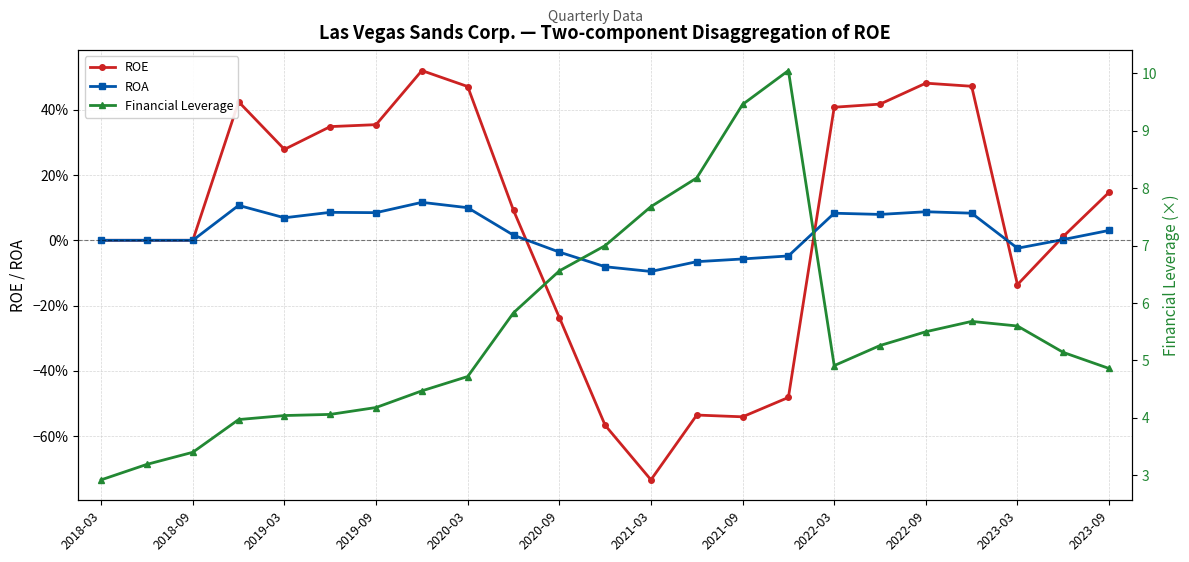

Reading left to right, extract all data points from this chart.

ROE: 0.0	0.0	0.0	0.4	0.3	0.3	0.4	0.5	0.5	0.1	-0.2	-0.6	-0.7	-0.5	-0.5	-0.5	0.4	0.4	0.5	0.5	-0.1	0.0	0.1
ROA: 0.0	0.0	0.0	0.1	0.1	0.1	0.1	0.1	0.1	0.0	-0.0	-0.1	-0.1	-0.1	-0.1	-0.0	0.1	0.1	0.1	0.1	-0.0	0.0	0.0
Financial Leverage: 2.9	3.2	3.4	4.0	4.0	4.1	4.2	4.5	4.7	5.8	6.6	7.0	7.7	8.2	9.5	10.1	4.9	5.3	5.5	5.7	5.6	5.1	4.9